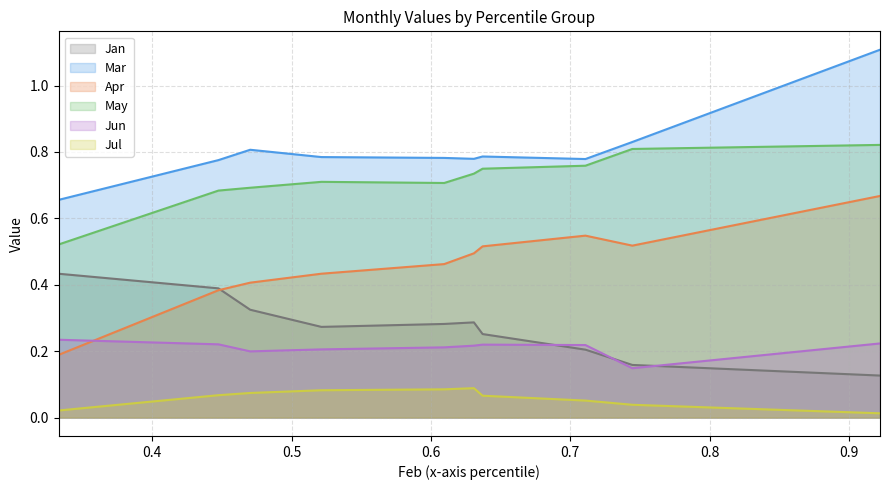

How many lines are shown in the chart?

6